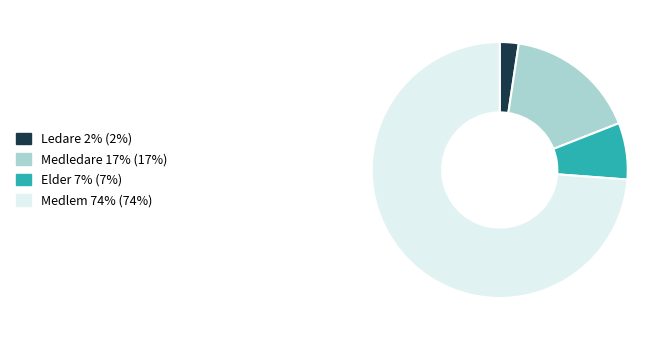

Is there a majority slice in this chart?

Yes